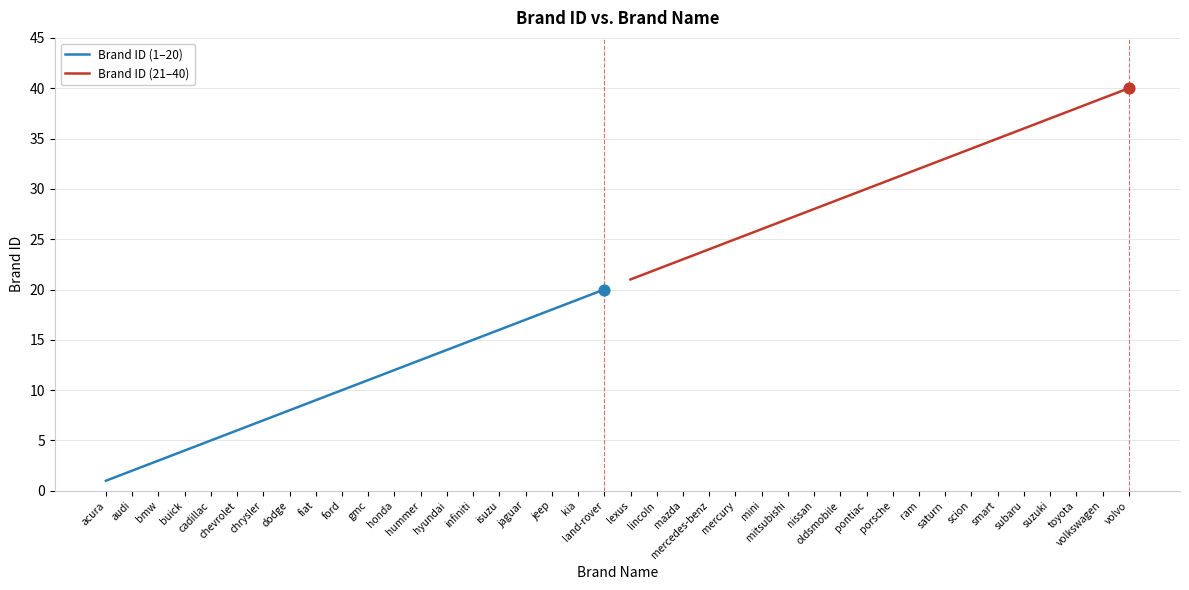

Which series reaches the minimum Y coordinate?

Brand ID (1–20)